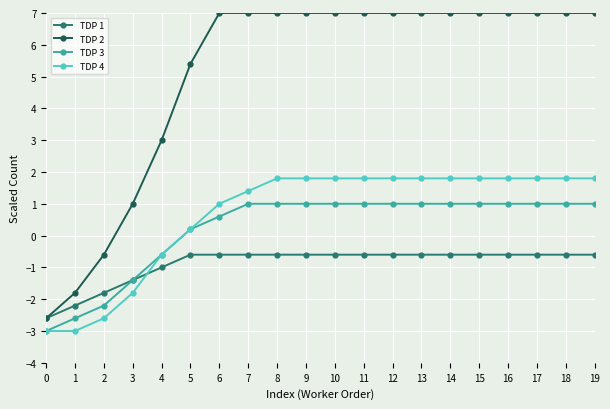

How many negative values does the TDP 4 series have?

5